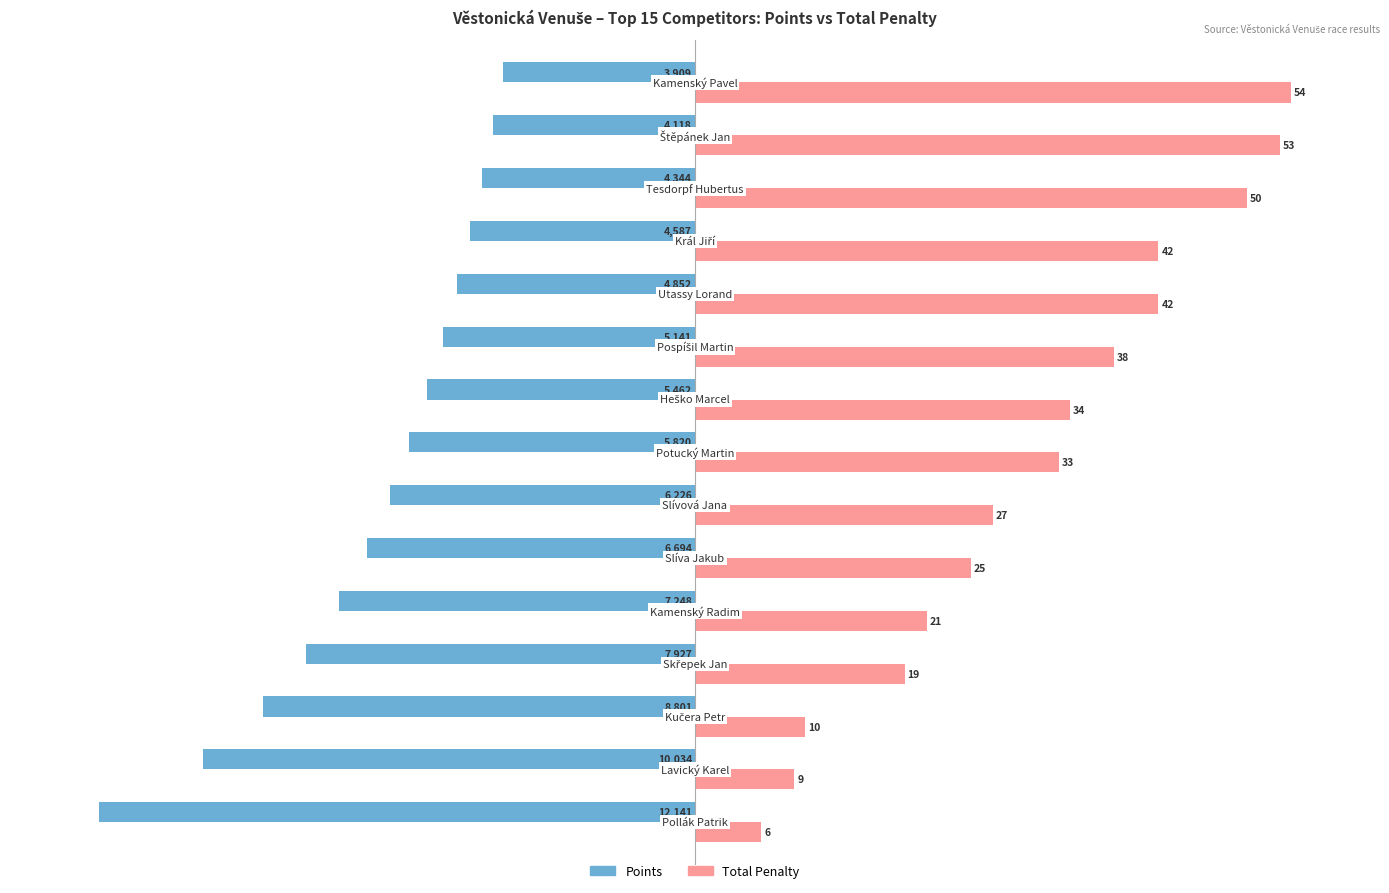

What are all the series names shown in the legend?

Points, Total Penalty